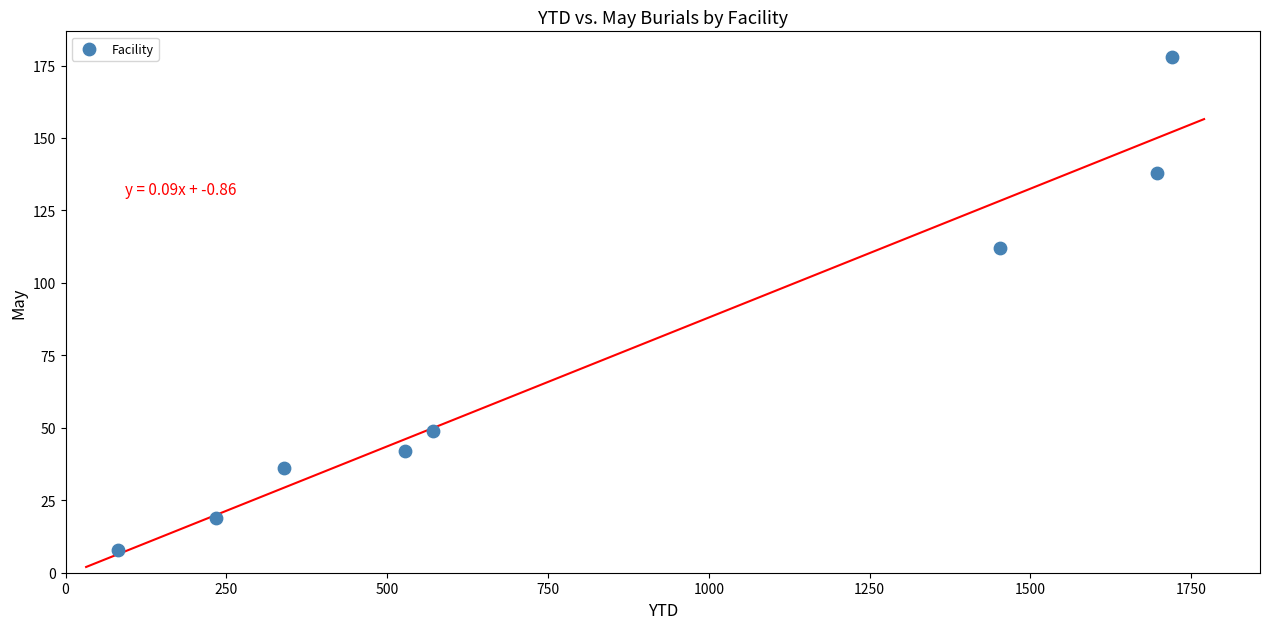

What Y value in the scatter plot is closest to 93?

112